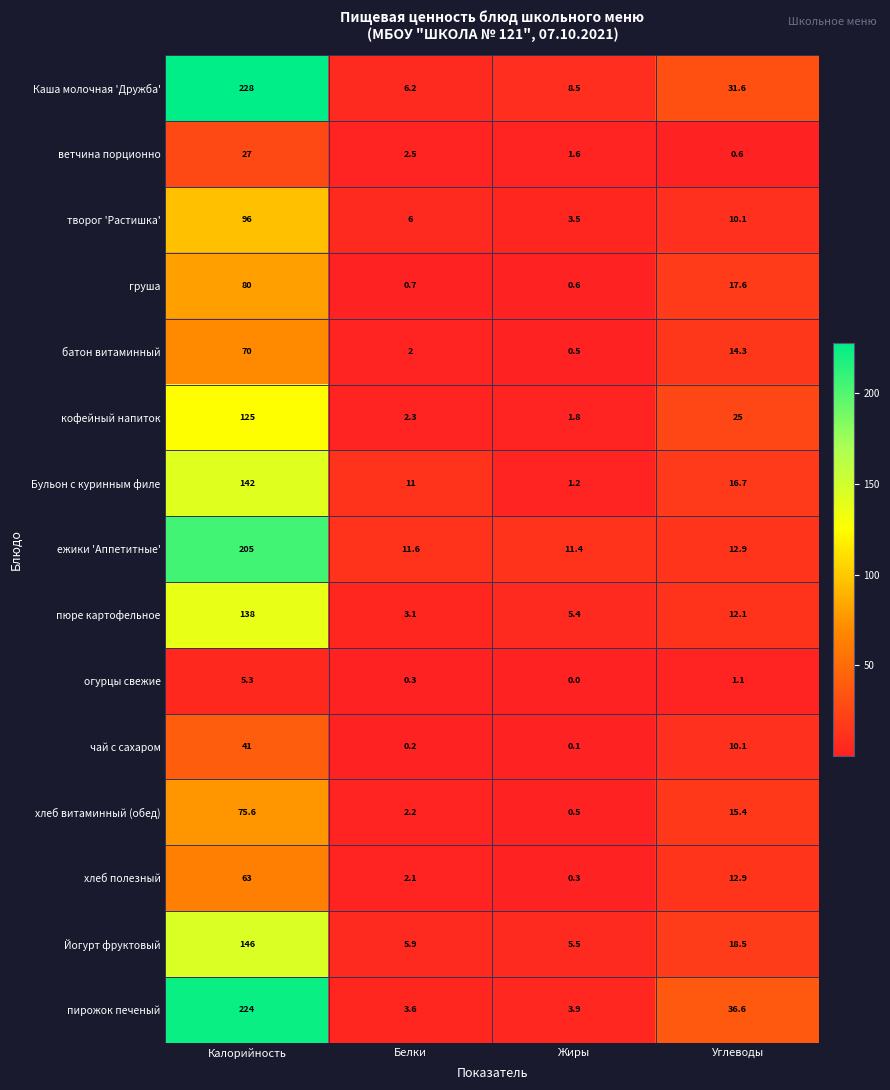

At which label is кофейный напиток closest to 63?

Углеводы